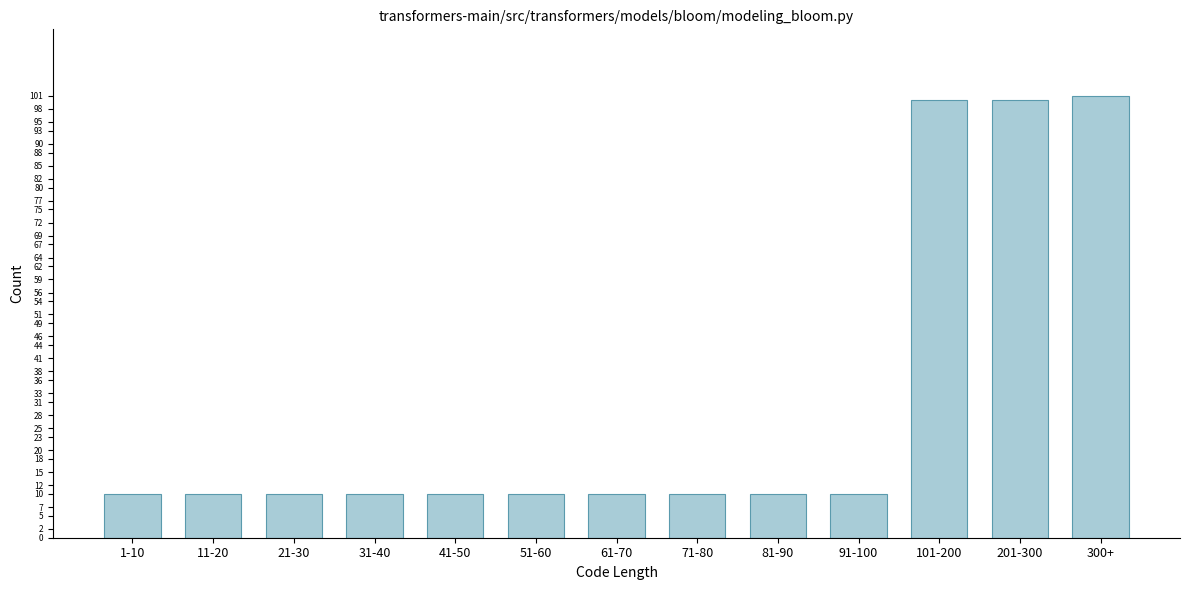

Reading left to right, what are all the values shown in this chart?

10	10	10	10	10	10	10	10	10	10	100	100	101